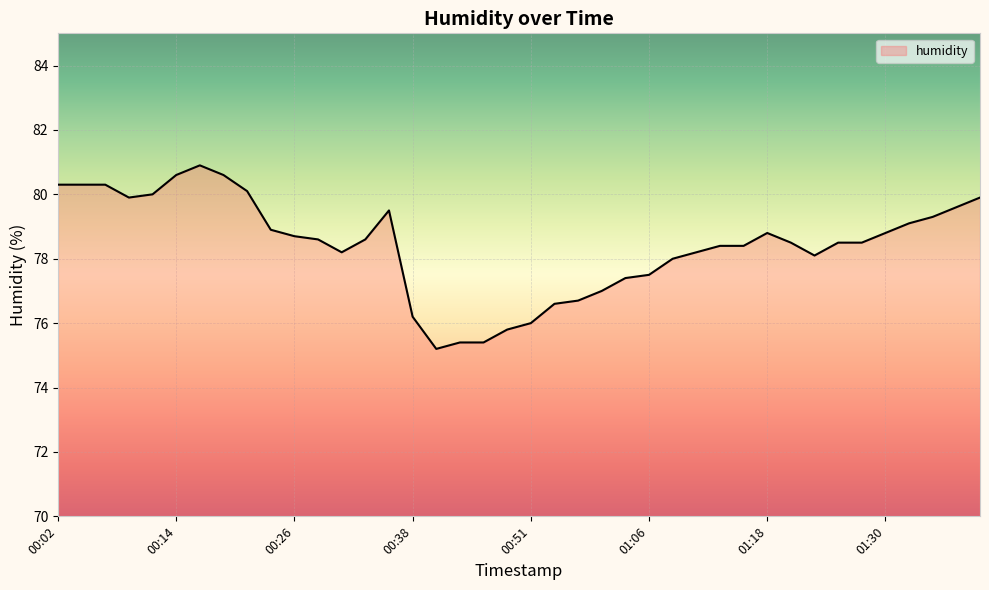

How many series are shown in this chart?

1